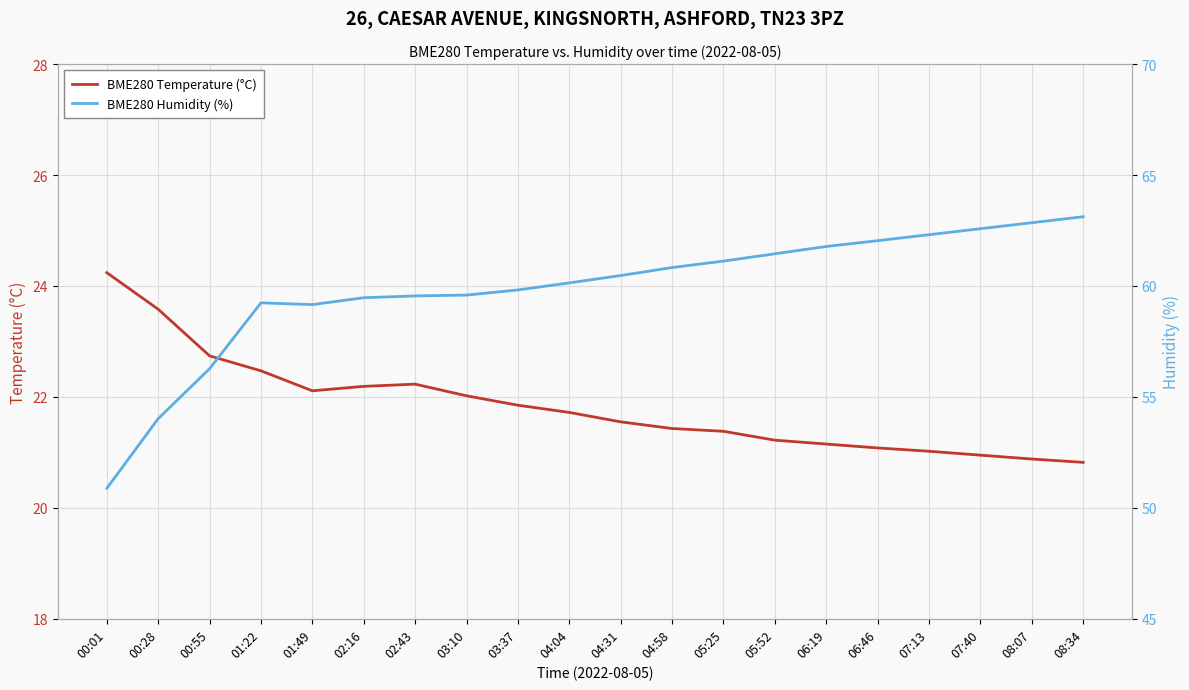

Where does the BME280 Humidity (%) series first go above 60?

04:04